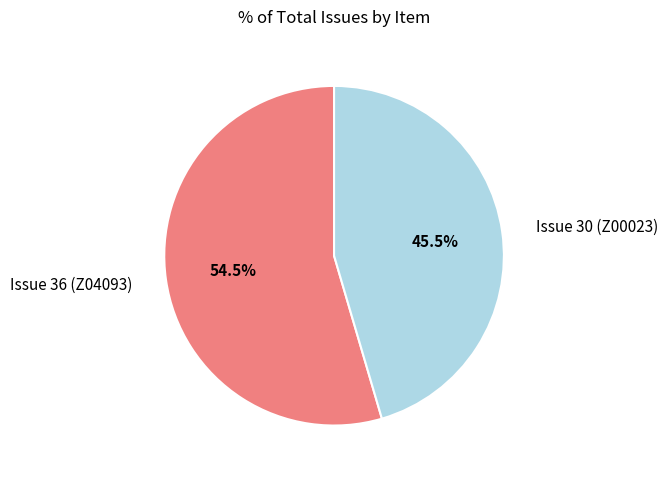

What is the largest slice in the pie chart?

Issue 36 (Z04093)